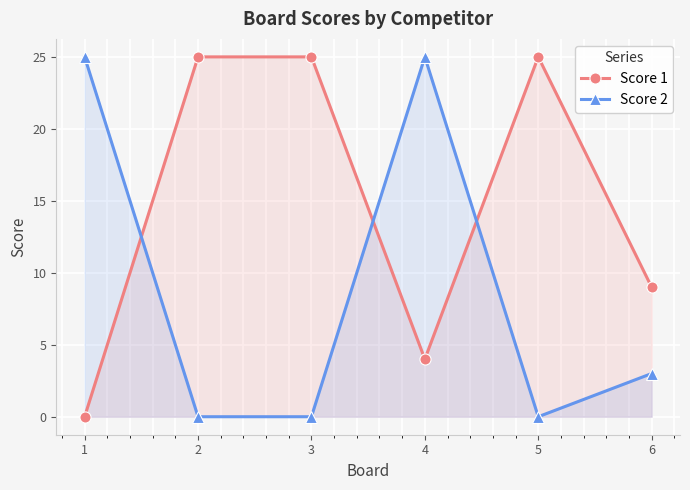

Reading right to left, list all the values displayed in this chart.

Score 1: 9	25	4	25	25	0
Score 2: 3	0	25	0	0	25